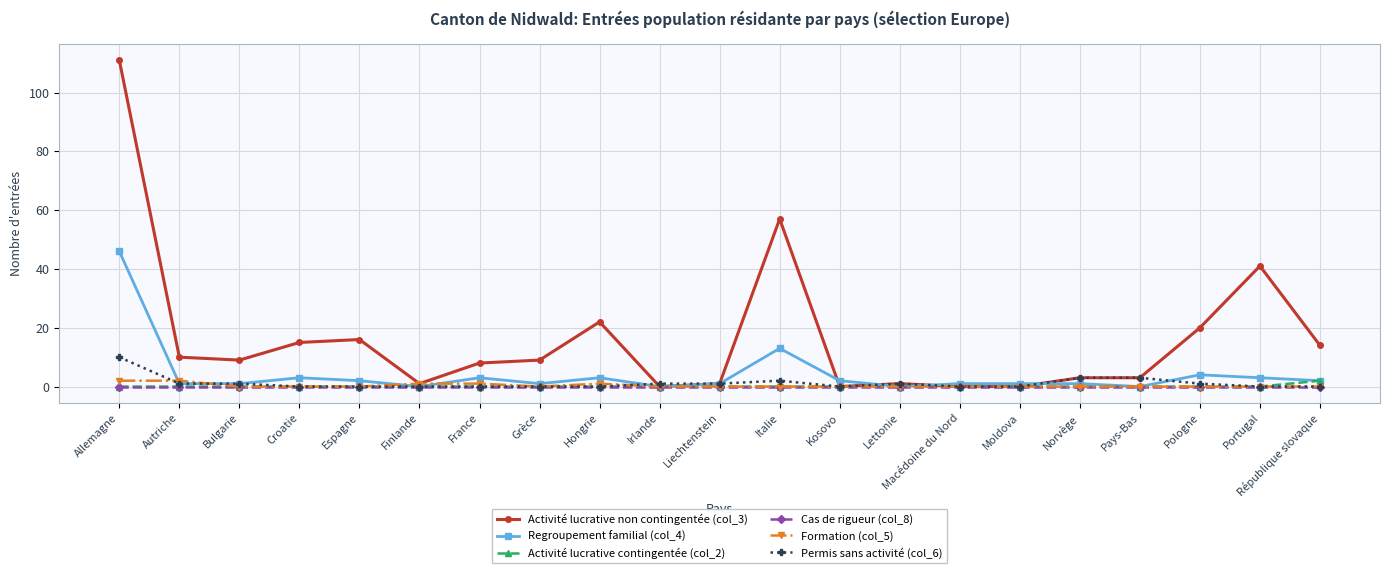

Reading left to right, what are all the values shown in this chart?

Activité lucrative non contingentée (col_3): 111	10	9	15	16	1	8	9	22	0	1	57	0	1	0	0	3	3	20	41	14
Regroupement familial (col_4): 46	1	1	3	2	0	3	1	3	0	1	13	2	0	1	1	1	0	4	3	2
Activité lucrative contingentée (col_2): 0	0	0	0	0	0	0	0	0	0	0	0	0	0	0	0	0	0	0	0	2
Cas de rigueur (col_8): 0	0	0	0	0	0	0	0	0	0	0	0	0	0	0	0	0	0	0	0	0
Formation (col_5): 2	2	0	0	0	1	1	0	1	0	0	0	0	0	0	0	0	0	0	0	0
Permis sans activité (col_6): 10	1	1	0	0	0	0	0	0	1	1	2	0	1	0	0	3	3	1	0	0